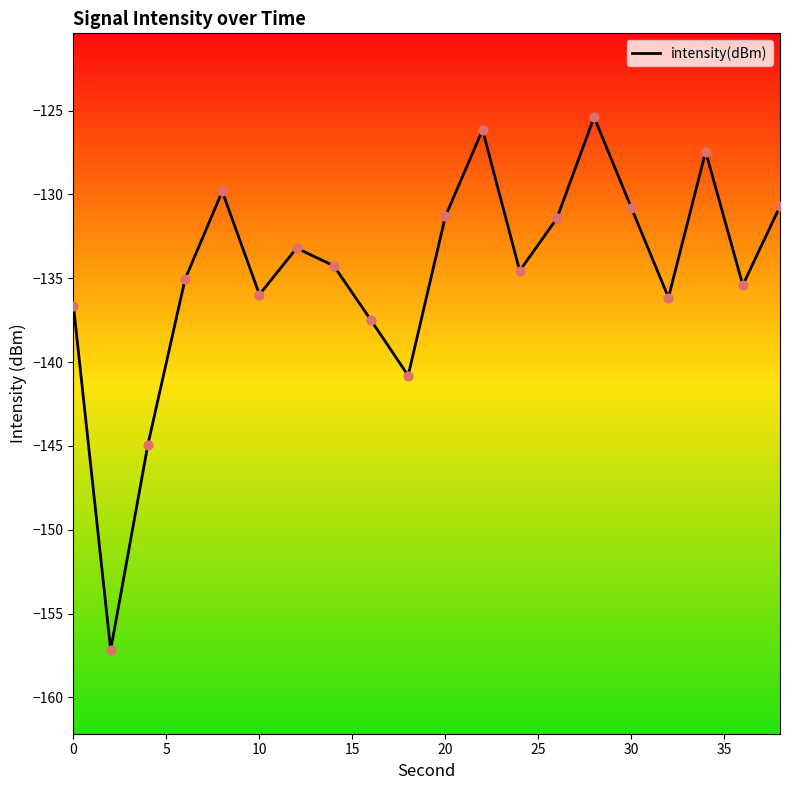

What is the greatest value displayed?

-125.4